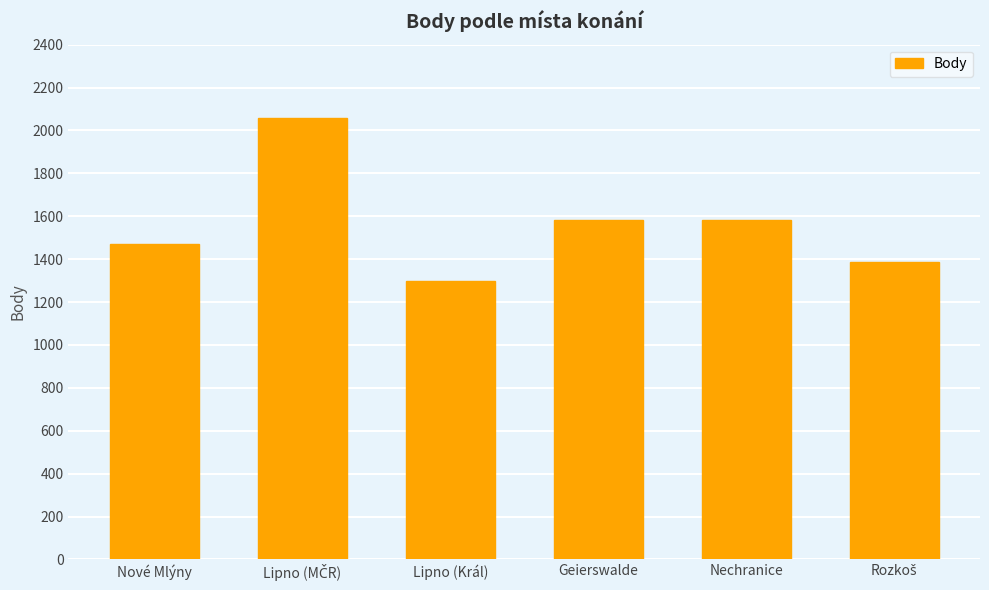

Does the chart contain stacked bars?

No